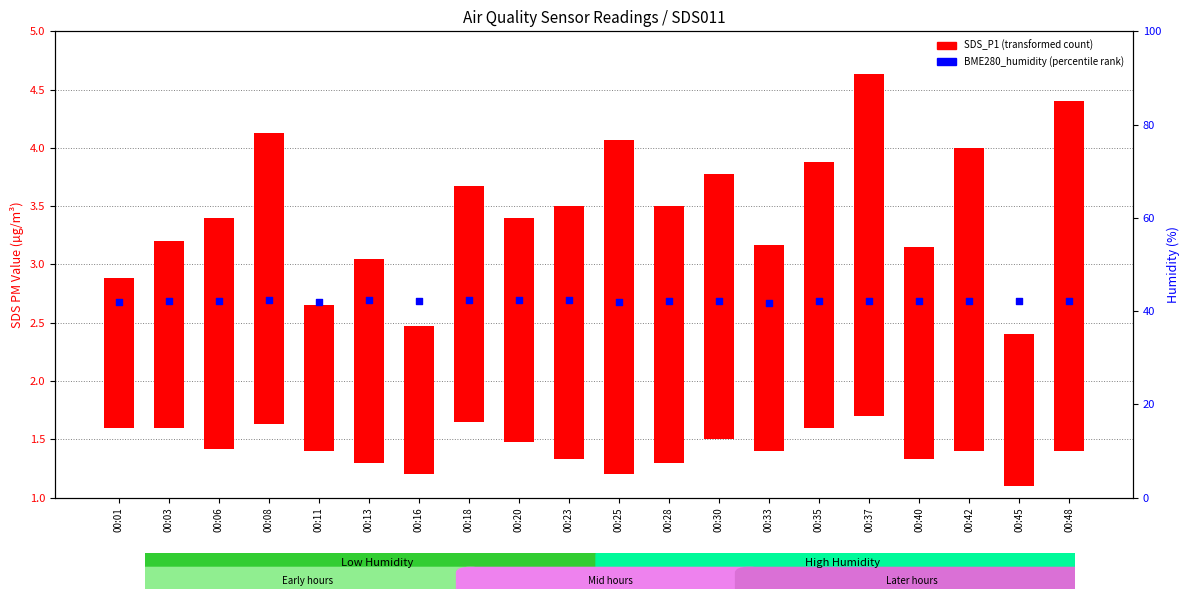

Which series has the largest total across all categories?

BME280_humidity (percentile rank)